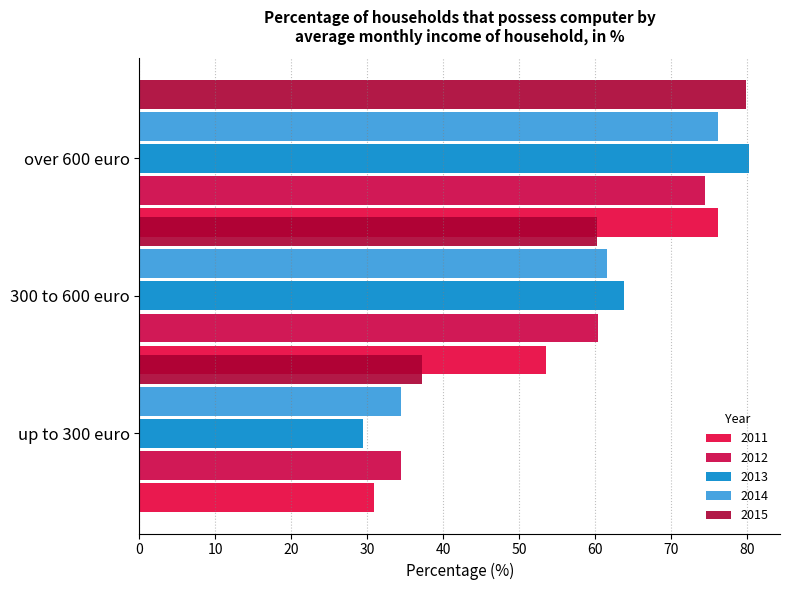

Which series changed the most between up to 300 euro and 300 to 600 euro?

2013